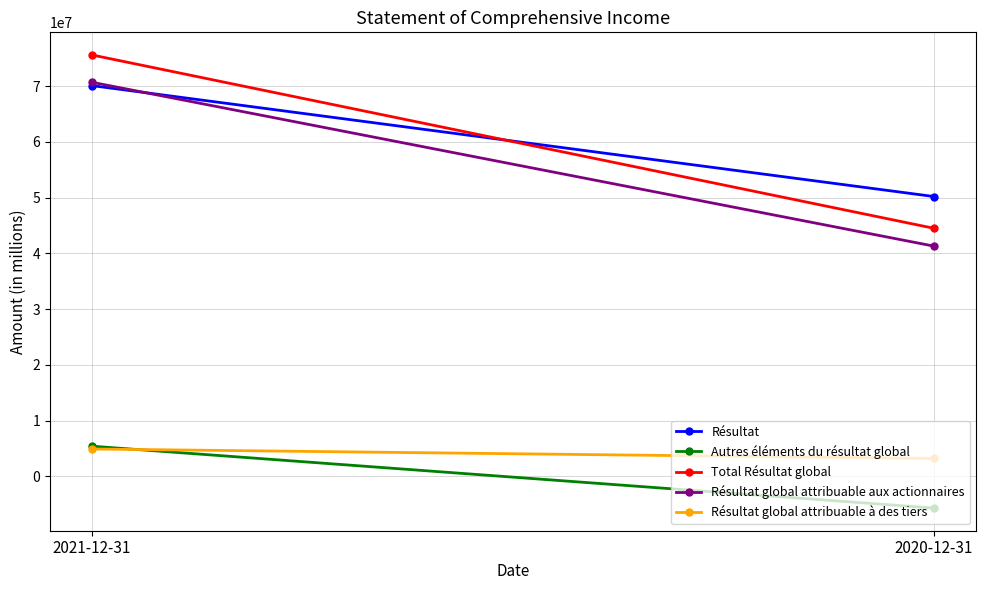

Reading right to left, list all the values displayed in this chart.

Résultat: 50200000	70100000
Autres éléments du résultat global: -5700000	5400000
Total Résultat global: 44500000	75600000
Résultat global attribuable aux actionnaires: 41300000	70700000
Résultat global attribuable à des tiers: 3200000	4900000